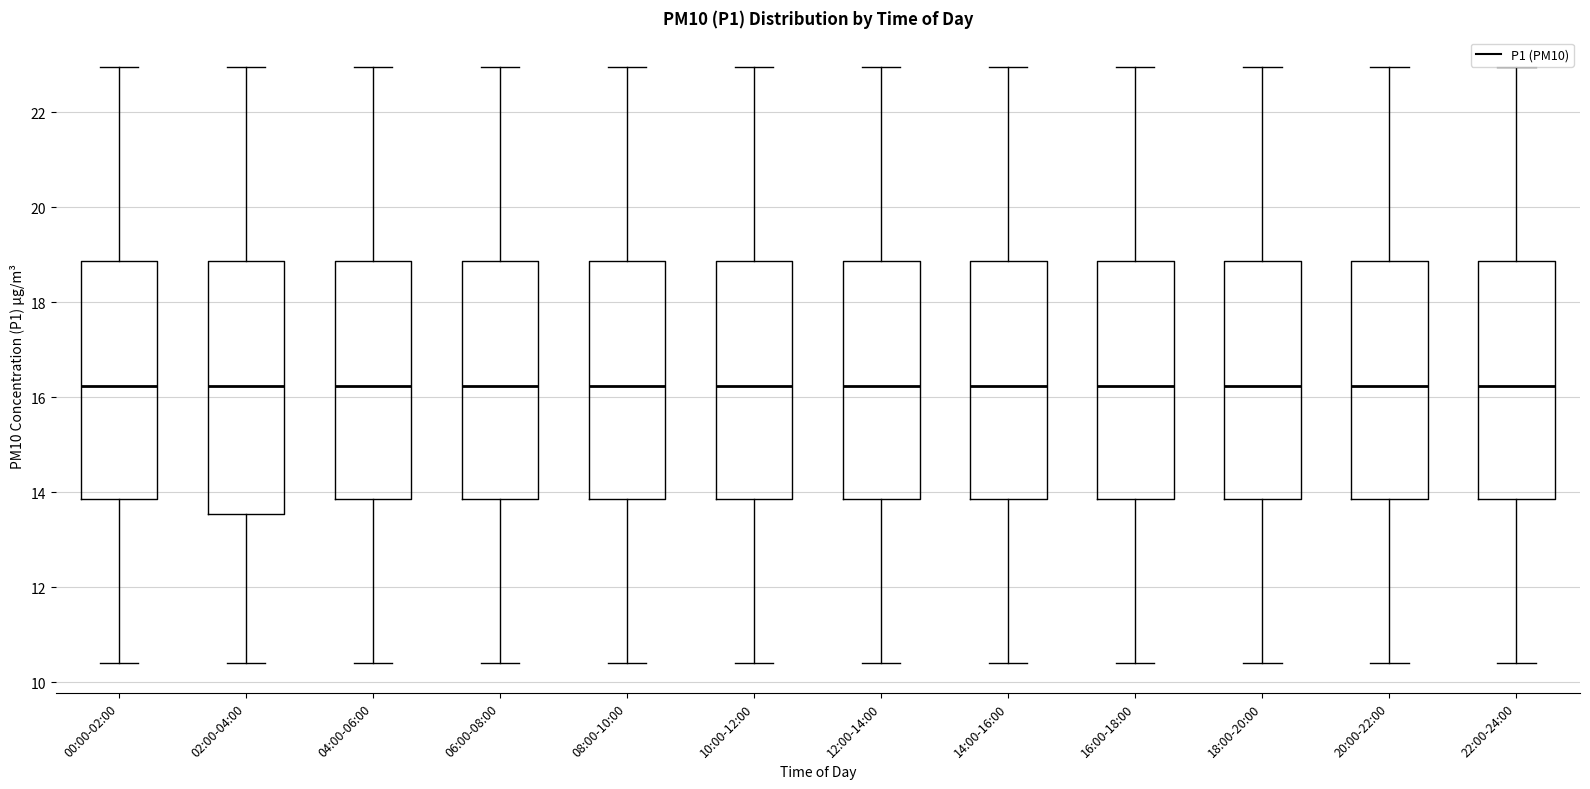

Reading left to right, transcribe this box plot: for each box, give where its median line is, the range the box spans, and where its two whiskers end, as read against the y-axis. The values are not printed on the chart, so give them approximately, as read against the axis.

00:00-02:00: median 16.2, box 13.8 to 18.8, whiskers 10.4 to 23.0
02:00-04:00: median 16.2, box 13.6 to 18.8, whiskers 10.4 to 23.0
04:00-06:00: median 16.2, box 13.8 to 18.8, whiskers 10.4 to 23.0
06:00-08:00: median 16.2, box 13.8 to 18.8, whiskers 10.4 to 23.0
08:00-10:00: median 16.2, box 13.8 to 18.8, whiskers 10.4 to 23.0
10:00-12:00: median 16.2, box 13.8 to 18.8, whiskers 10.4 to 23.0
12:00-14:00: median 16.2, box 13.8 to 18.8, whiskers 10.4 to 23.0
14:00-16:00: median 16.2, box 13.8 to 18.8, whiskers 10.4 to 23.0
16:00-18:00: median 16.2, box 13.8 to 18.8, whiskers 10.4 to 23.0
18:00-20:00: median 16.2, box 13.8 to 18.8, whiskers 10.4 to 23.0
20:00-22:00: median 16.2, box 13.8 to 18.8, whiskers 10.4 to 23.0
22:00-24:00: median 16.2, box 13.8 to 18.8, whiskers 10.4 to 23.0